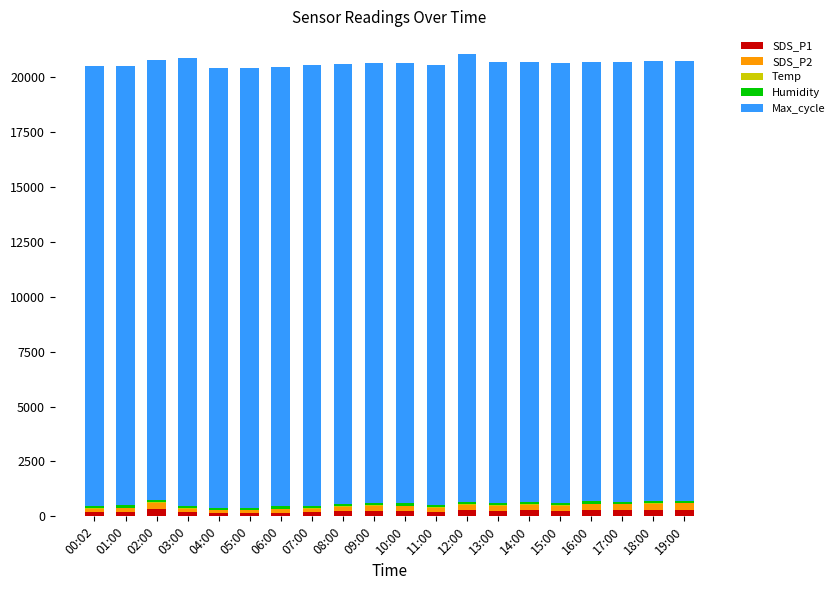

Count the number of data series in this chart.

5